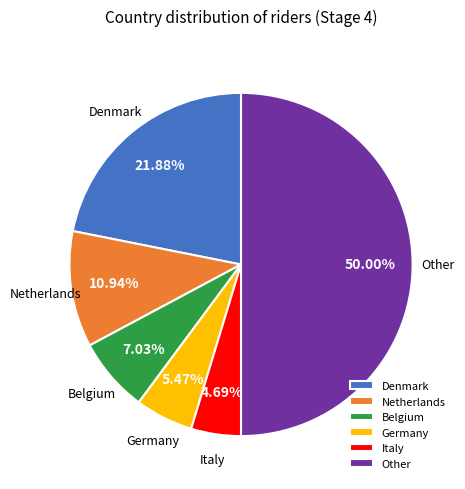

Does Denmark represent more than half of the total?

No